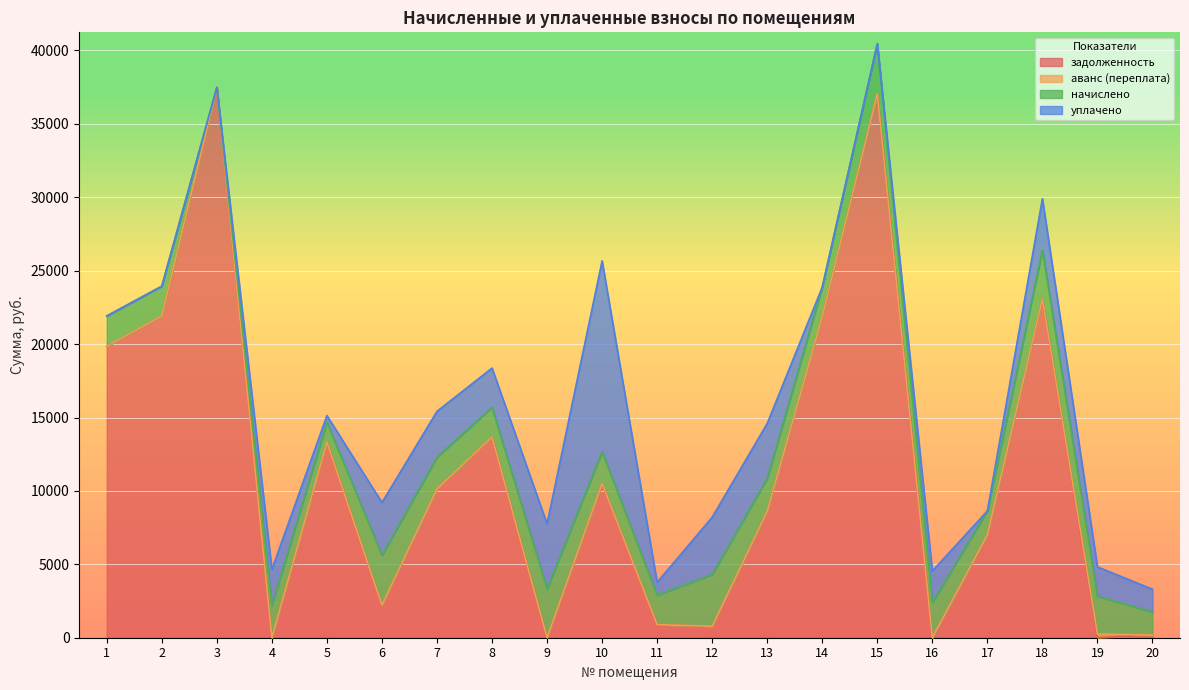

List the series in order of their peak value, highest first.

задолженность, уплачено, начислено, аванс (переплата)